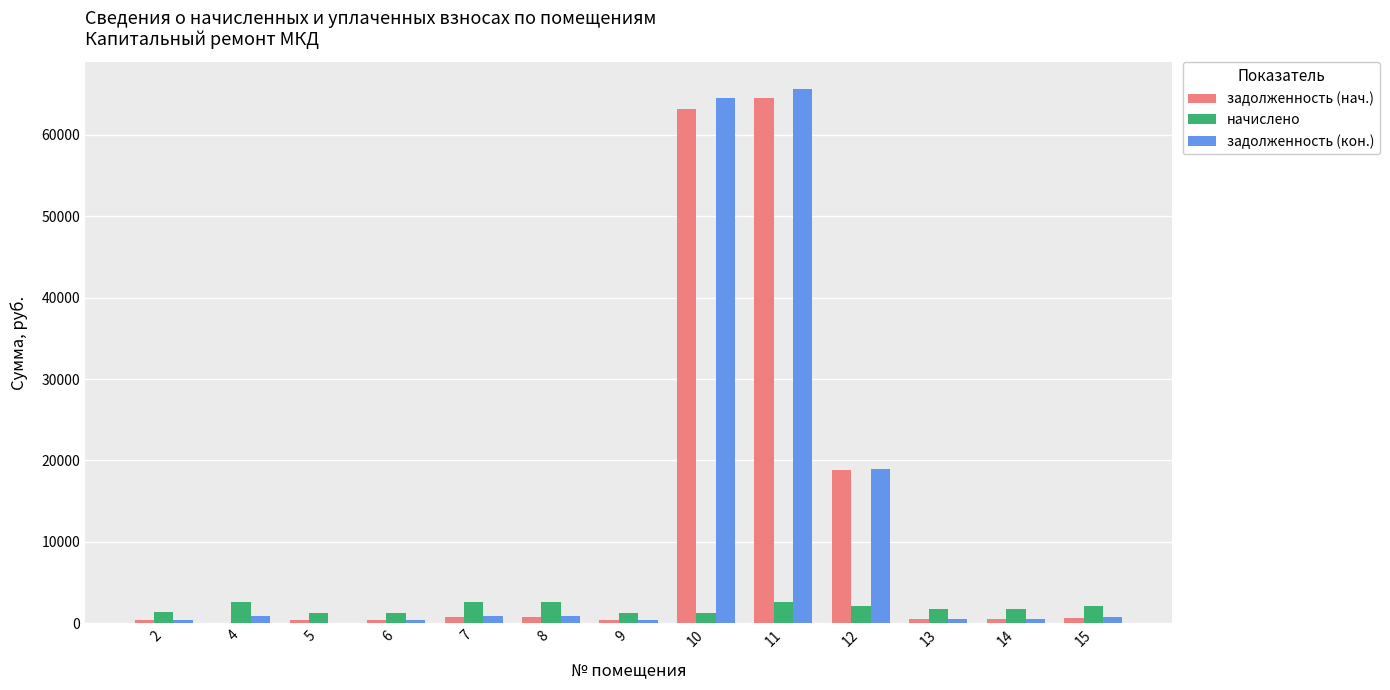

How many positive values does the задолженность (нач.) series have?

12